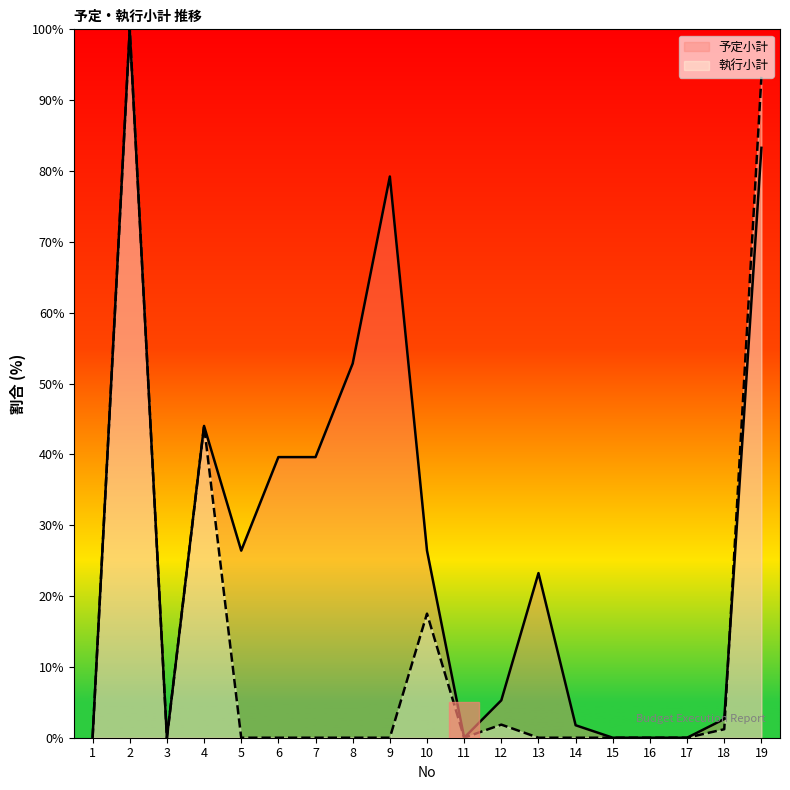

Reading right to left, what are all the values shown in this chart?

予定小計: 83.3	2.6	0.0	0.0	0.0	1.8	23.2	5.3	0.0	26.4	79.2	52.8	39.6	39.6	26.4	44.0	0.0	100.0	0.0
執行小計: 93.3	1.2	0.0	0.0	0.0	0.0	0.0	1.8	0.0	17.5	0.0	0.0	0.0	0.0	0.0	44.0	0.0	100.0	0.0